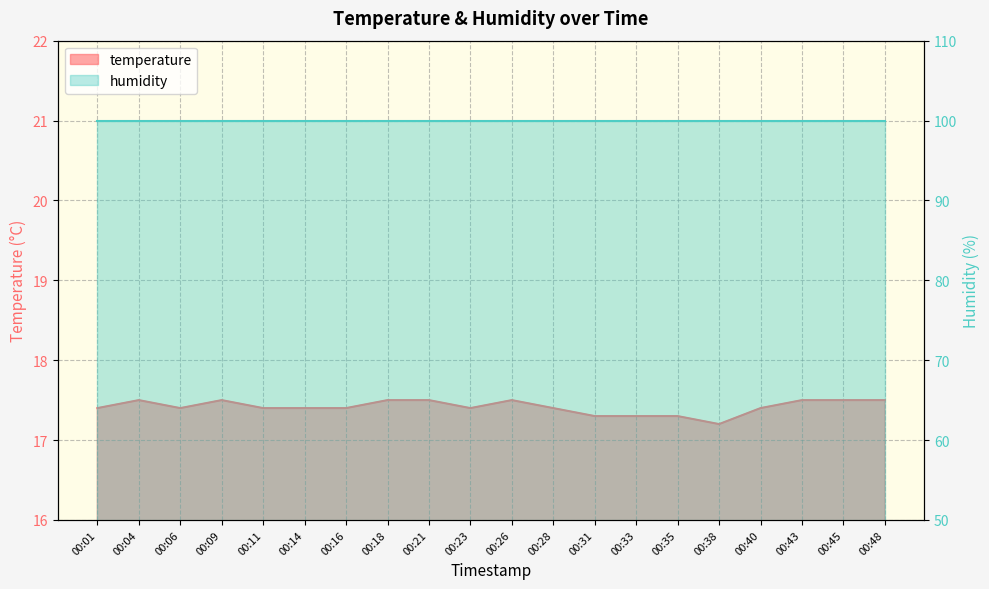

List the labels in order of value, smallest first.

00:38, 00:31, 00:33, 00:35, 00:01, 00:06, 00:11, 00:14, 00:16, 00:23, 00:28, 00:40, 00:04, 00:09, 00:18, 00:21, 00:26, 00:43, 00:45, 00:48